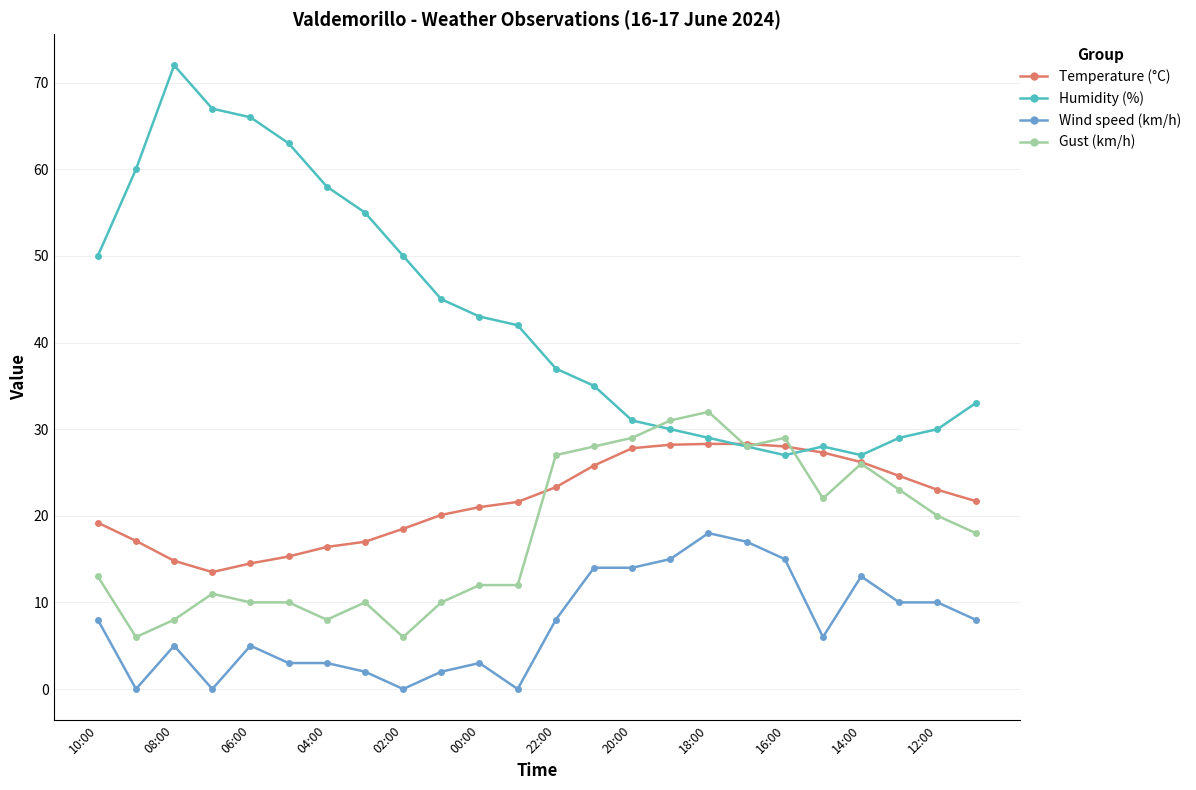

True or false: Temperature (°C) and Wind speed (km/h) cross at least once.

False